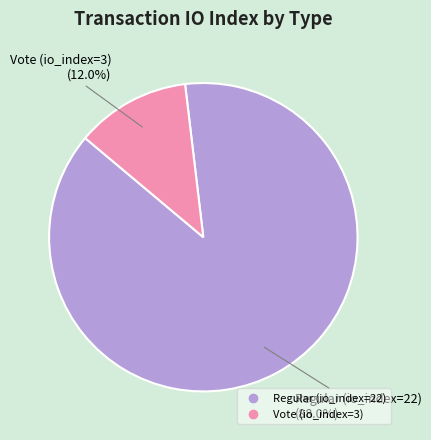

Is it true that Vote (io_index=3) is 12% of the pie?

True